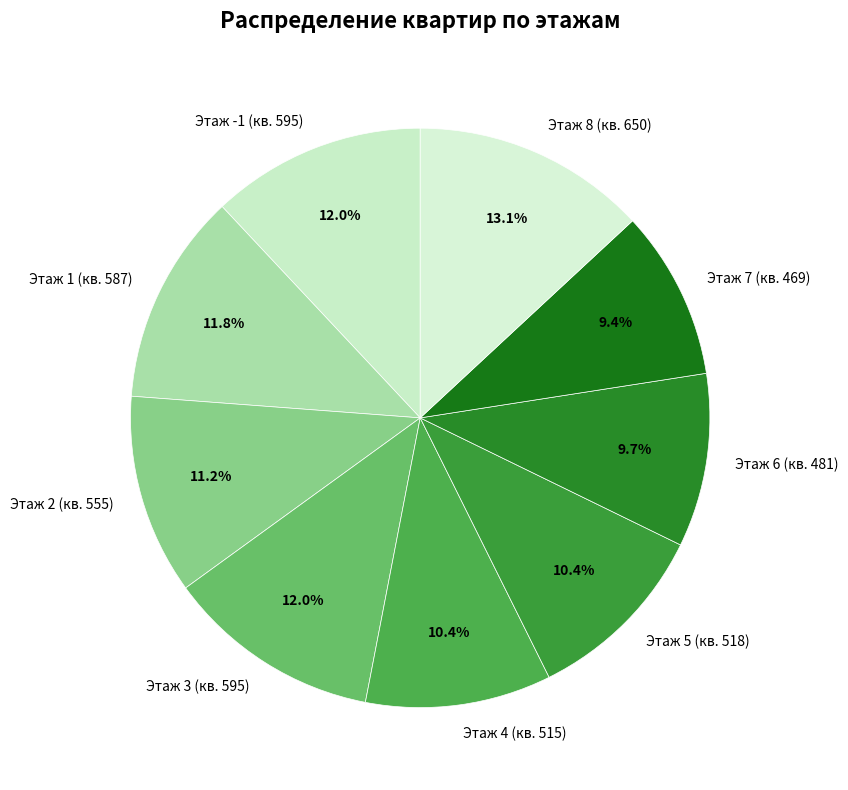

Approximately how many times larger is the value at Этаж 5 (кв. 518) compared to Этаж 8 (кв. 650)?

0.8